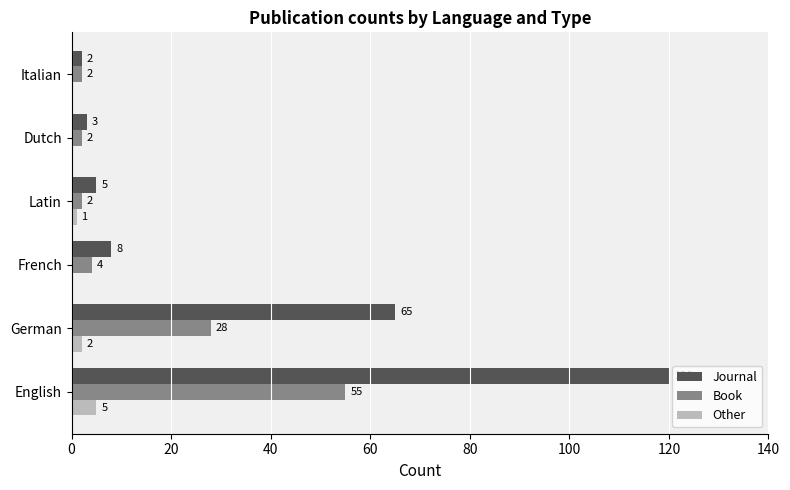

Is it true that Journal equals 8 at French?

True